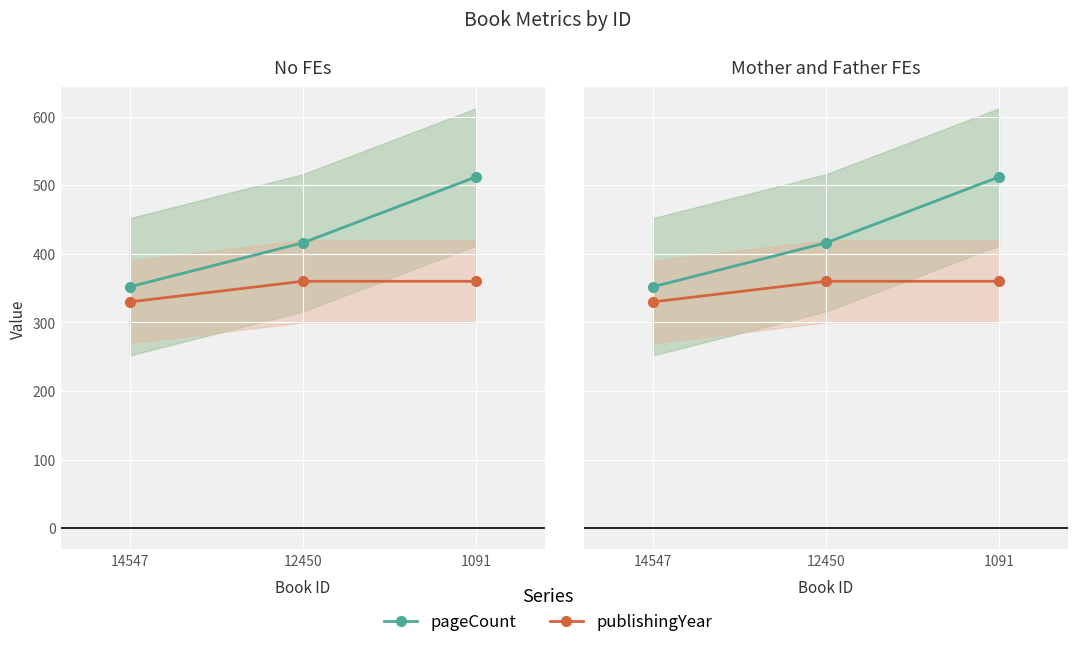

What is the minimum value shown in the chart?

330